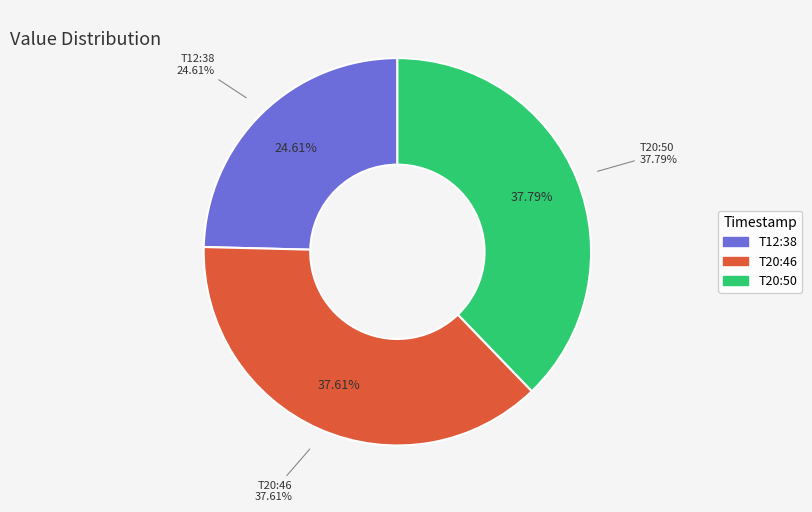

Rank the categories by value from lowest to highest.

2023-06-28T12:38:26.325Z, 2023-06-28T20:46:54.603Z, 2023-06-28T20:50:56.794Z